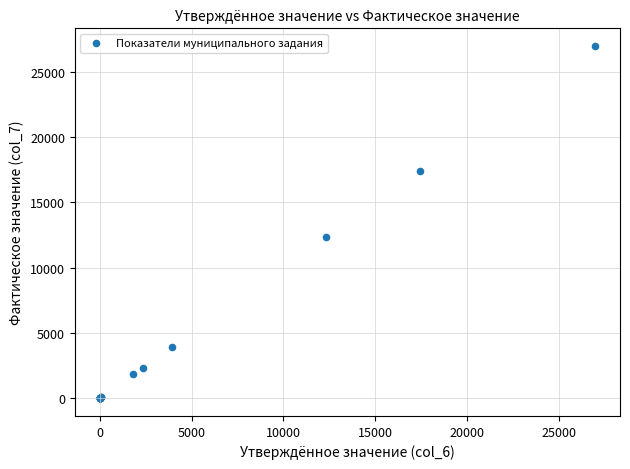

What Y value in the scatter plot is closest to 13482?

12314.0